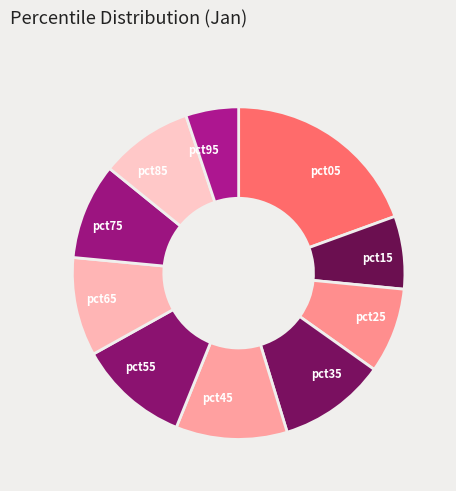

What is the smallest slice in the pie chart?

pct95